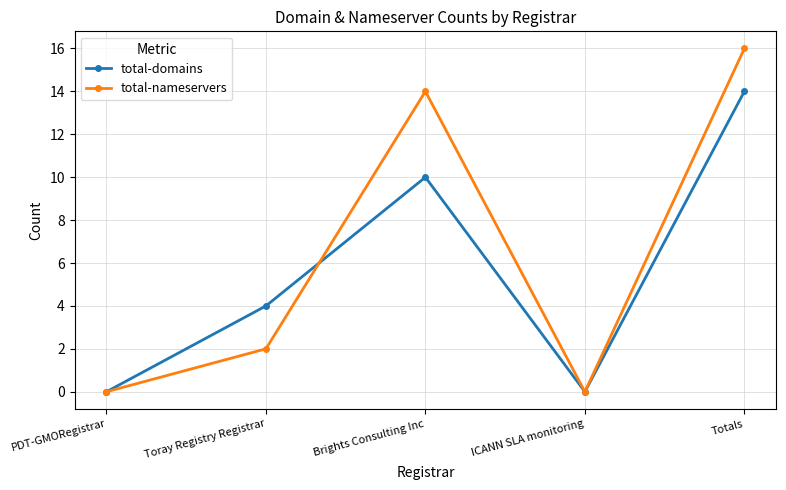

At which category does total-domains reach its first local valley?

ICANN SLA monitoring